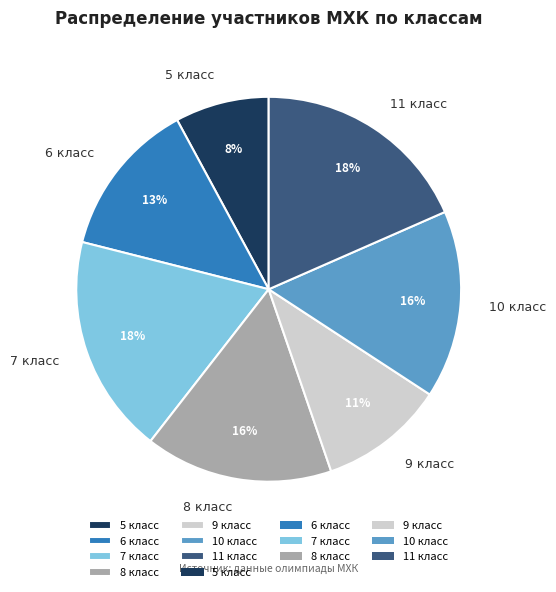

To the nearest percent, what is the average slice percentage?

14%